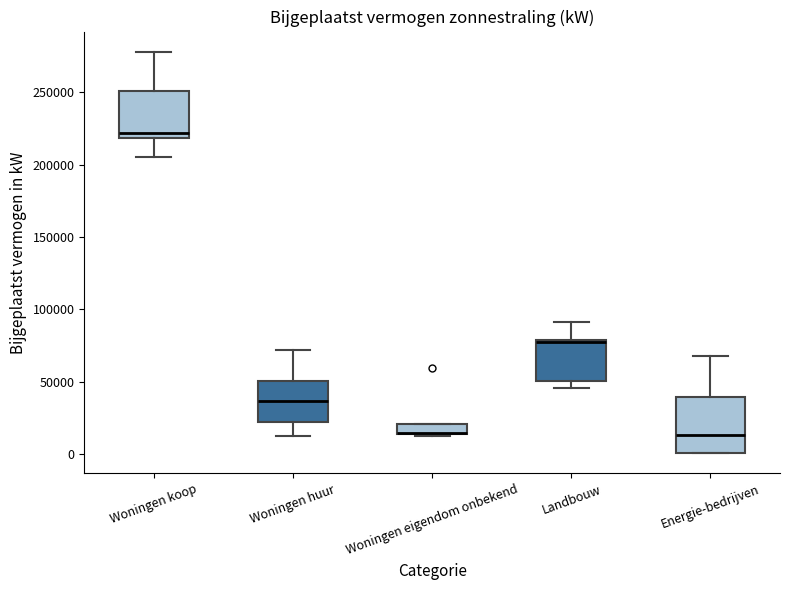

Where does the upper whisker of the box for Energie-bedrijven end on the y-axis? The values are not printed on the chart, so give them approximately, as read against the axis.

70000